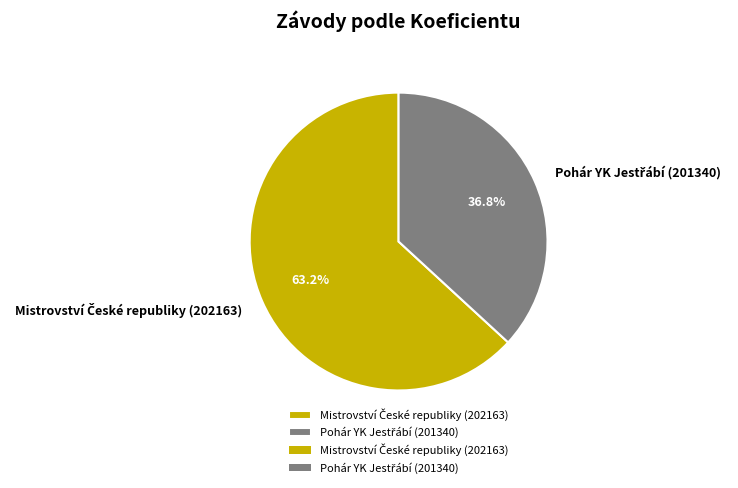

Is there any slice that represents more than half of the pie?

Yes